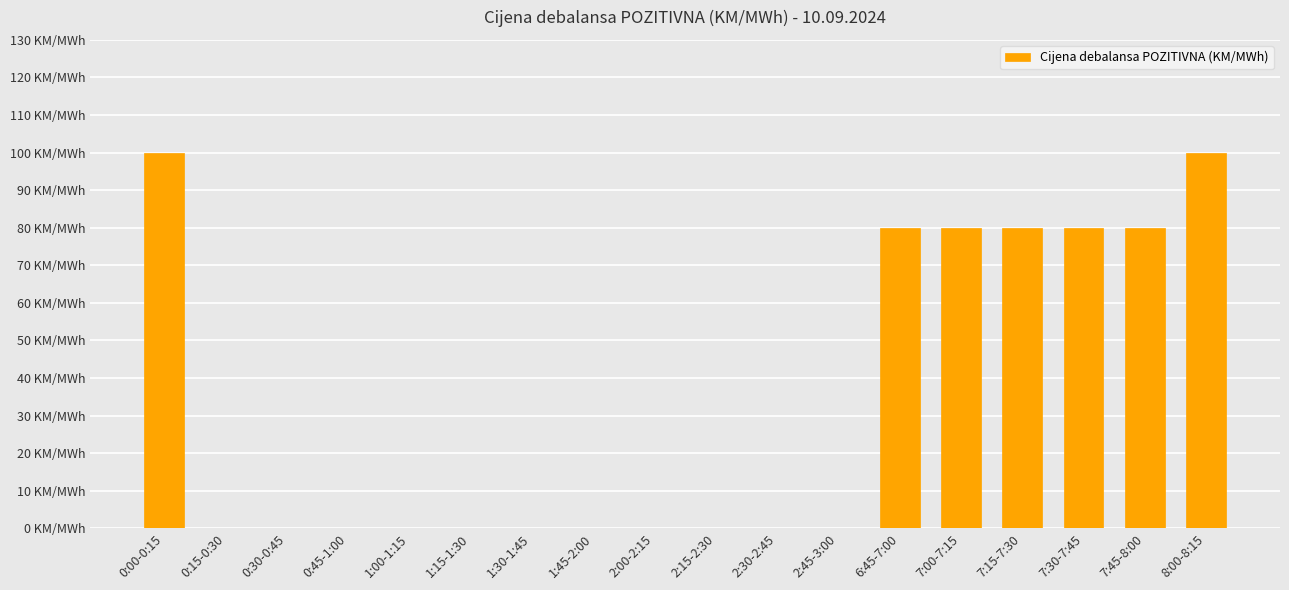

Rank the categories by value from lowest to highest.

0:15-0:30, 0:30-0:45, 0:45-1:00, 1:00-1:15, 1:15-1:30, 1:30-1:45, 1:45-2:00, 2:00-2:15, 2:15-2:30, 2:30-2:45, 2:45-3:00, 6:45-7:00, 7:00-7:15, 7:15-7:30, 7:30-7:45, 7:45-8:00, 0:00-0:15, 8:00-8:15